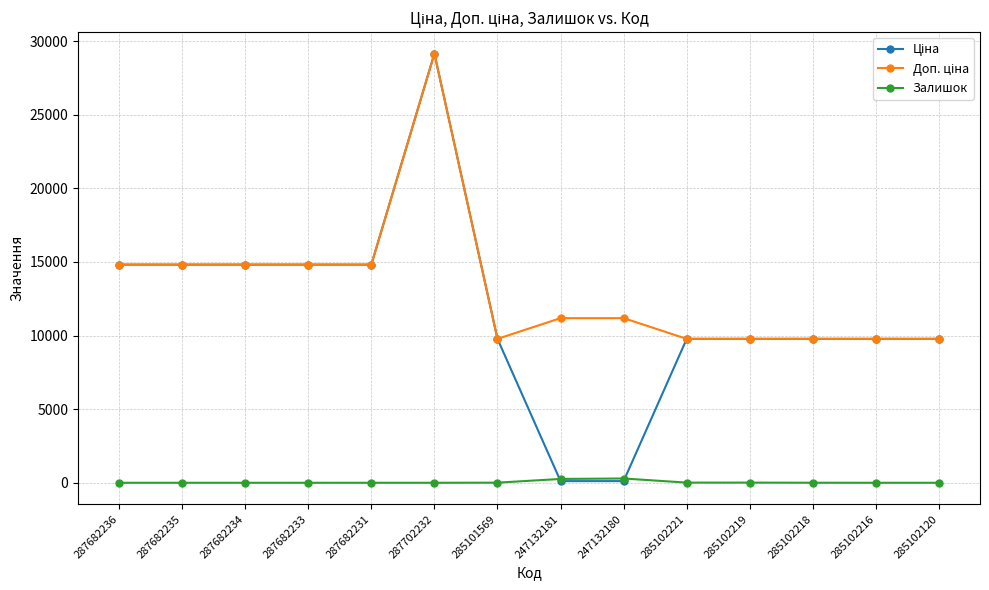

What is the label of the 12th point from the left?

285102218